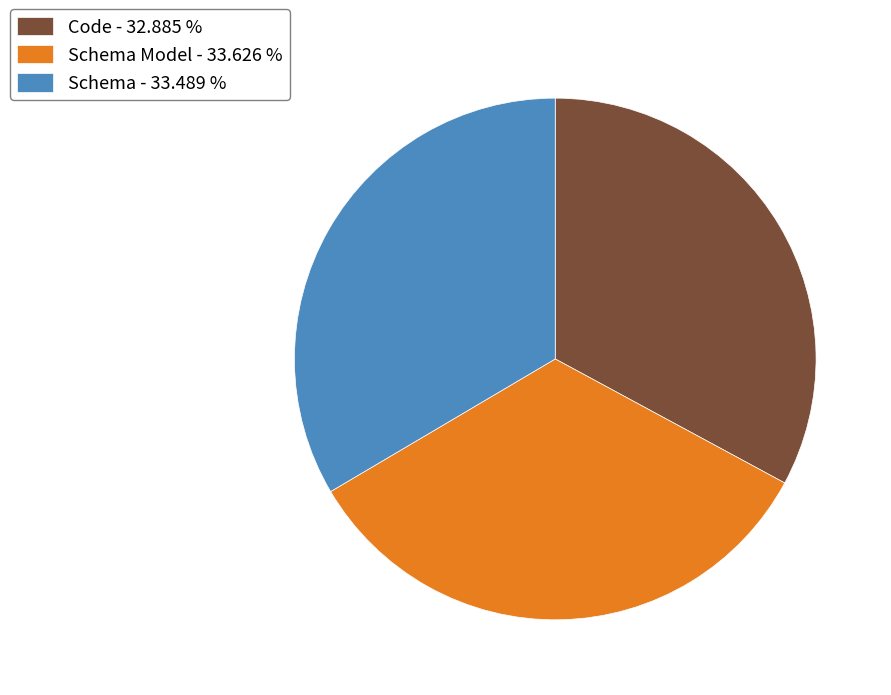

How many slices are in this pie chart?

3